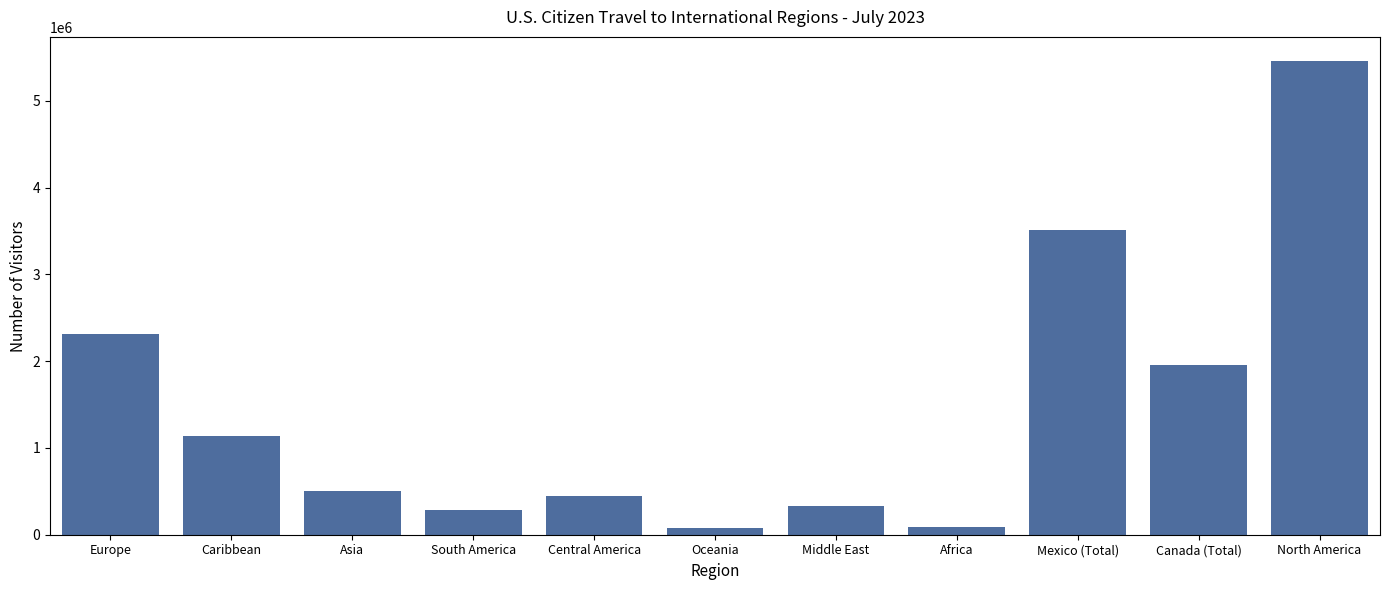

What is the difference between the maximum and minimum values?

5389427.3